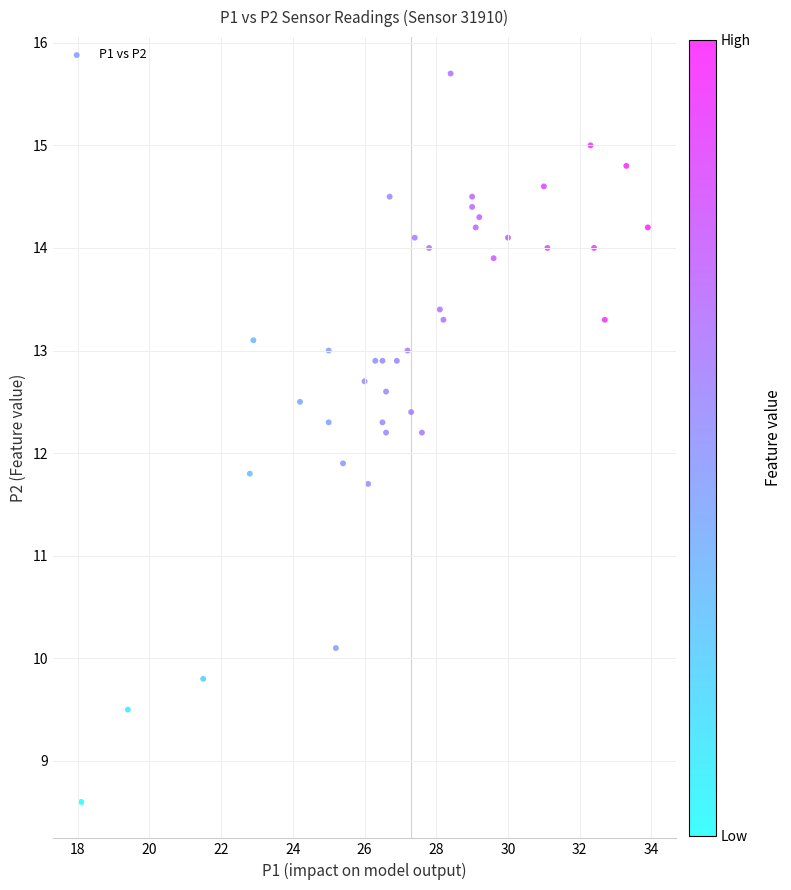

What Y value in the scatter plot is closest to 12?

11.9